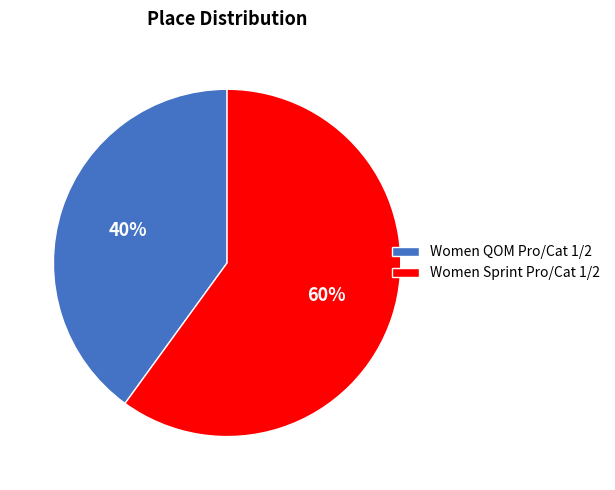

The Women QOM Pro/Cat 1/2 slice represents 31% of the pie. True or false?

False